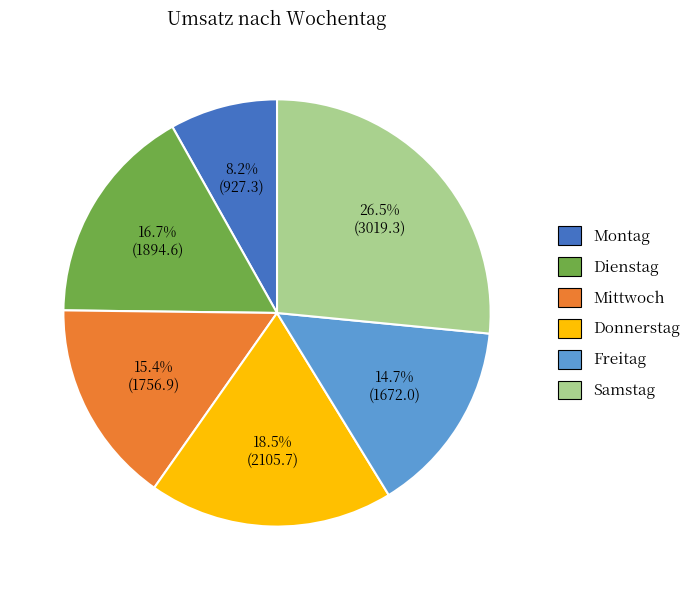

Which has a higher value, Montag or Dienstag?

Dienstag